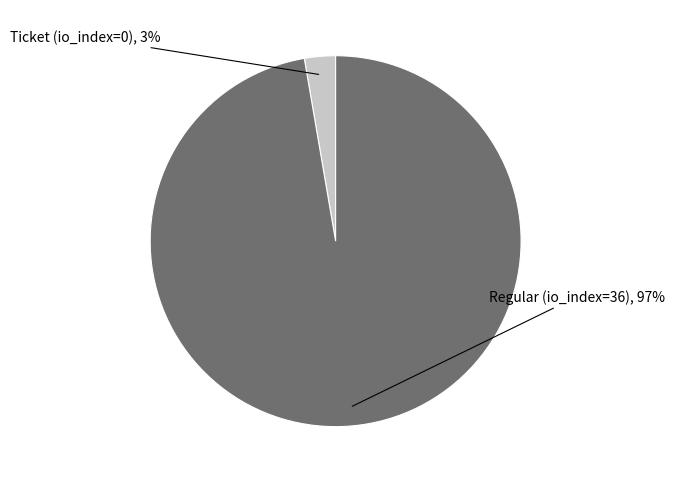

To the nearest percent, what is the average slice percentage?

50%